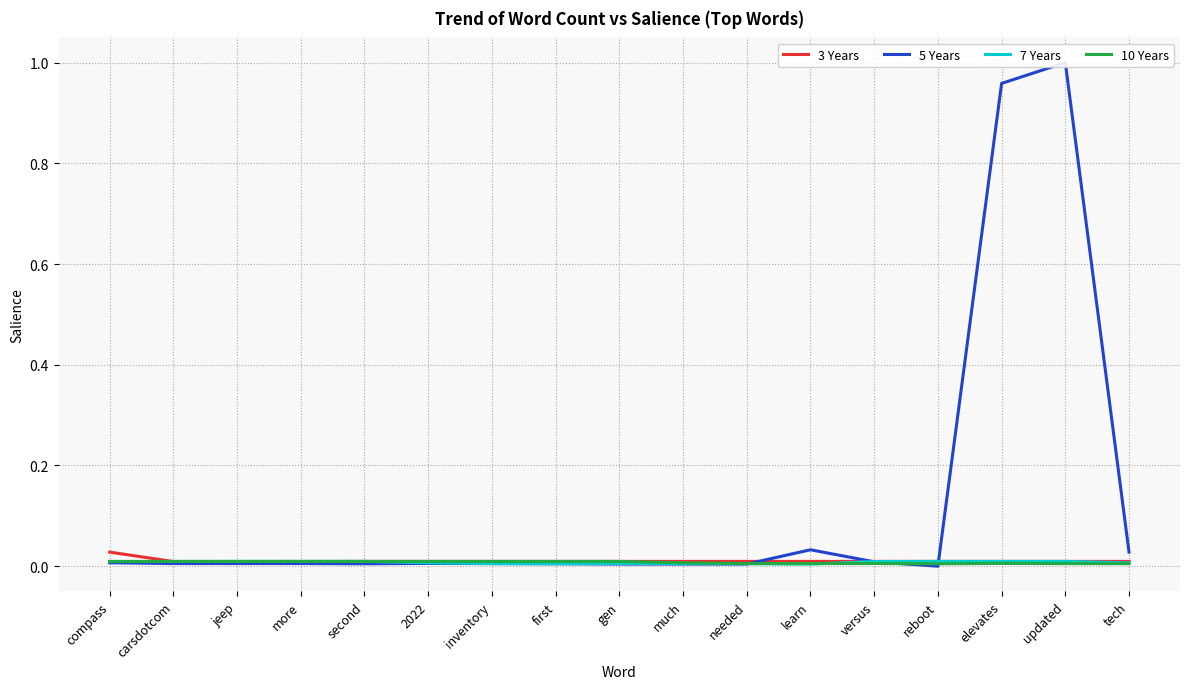

Which series has the largest total across all categories?

5 Years